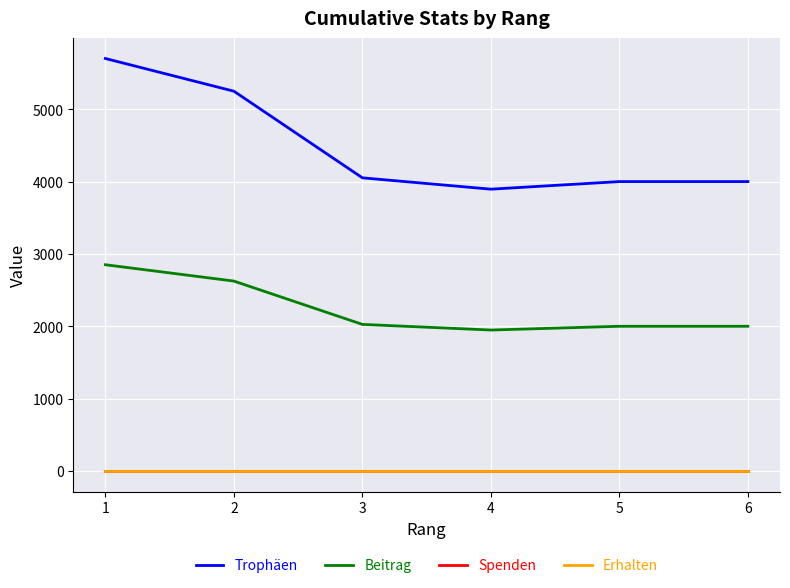

True or false: Trophäen has more than 0 interior local peaks.

False